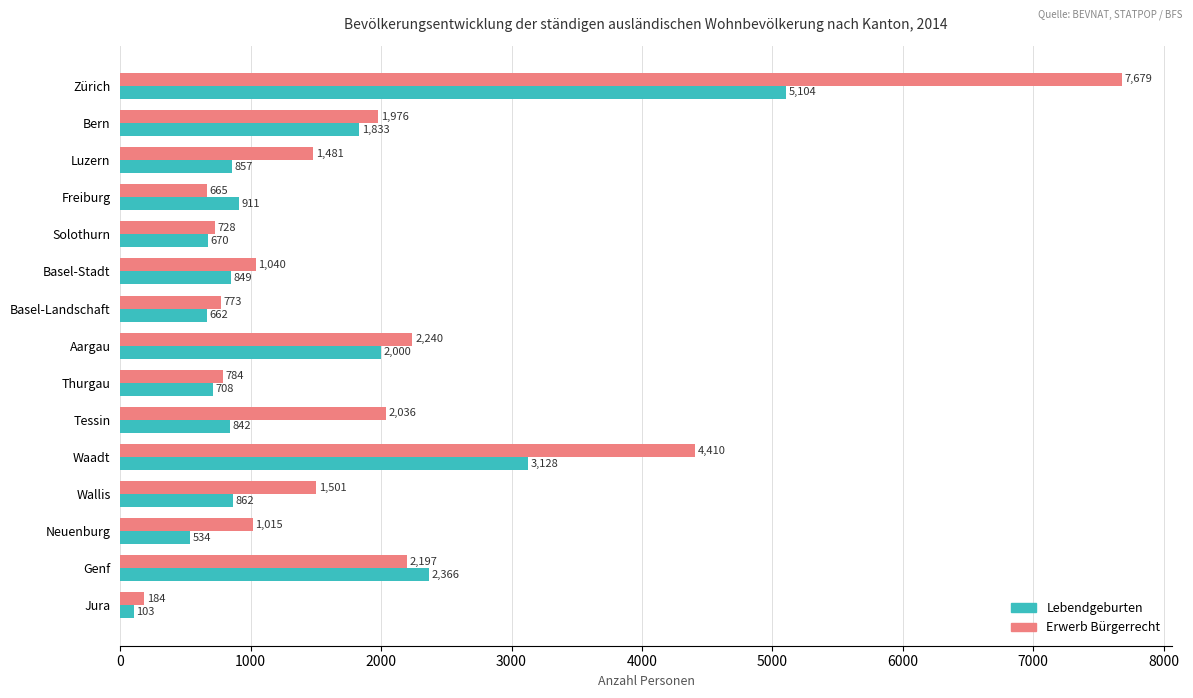

What is the difference between the maximum and minimum values in the Erwerb Bürgerrecht series?

7495